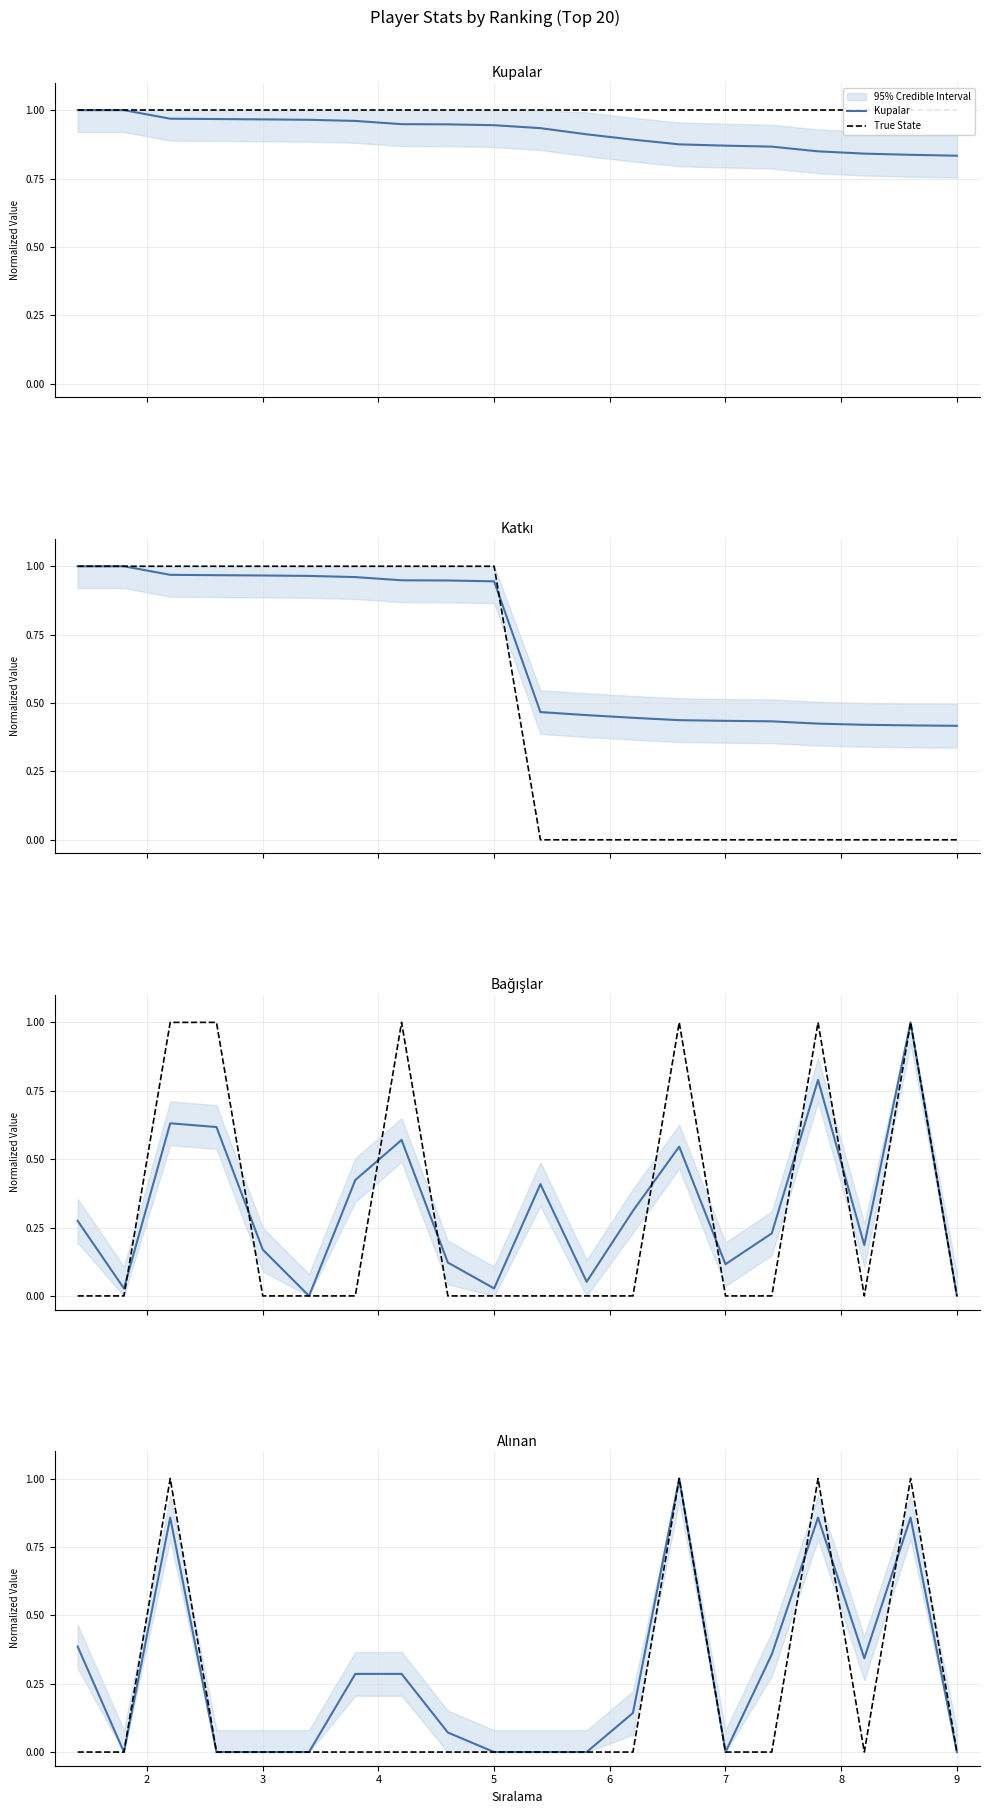

Does the chart have visible grid lines?

Yes